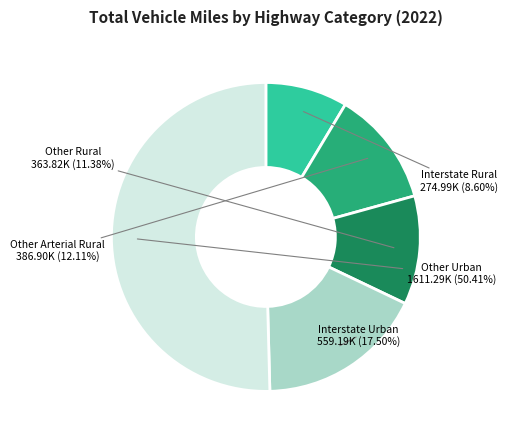

To the nearest percent, what is the average slice percentage?

20%